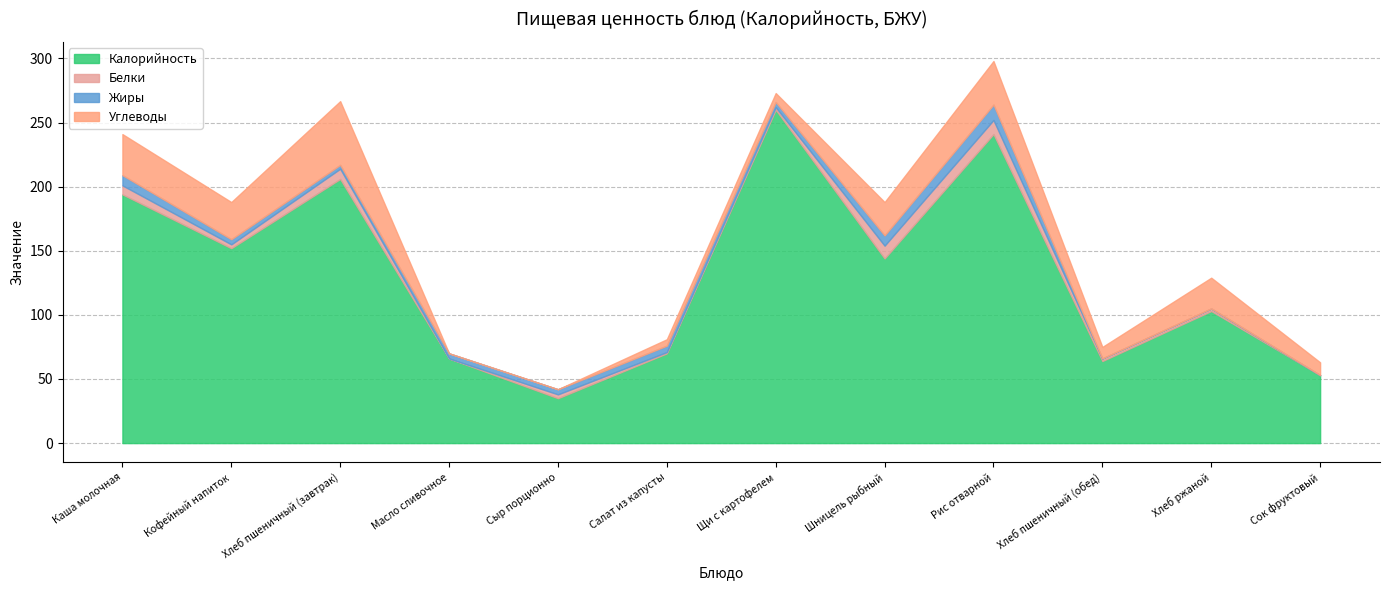

Which series has the widest spread of values?

Калорийность